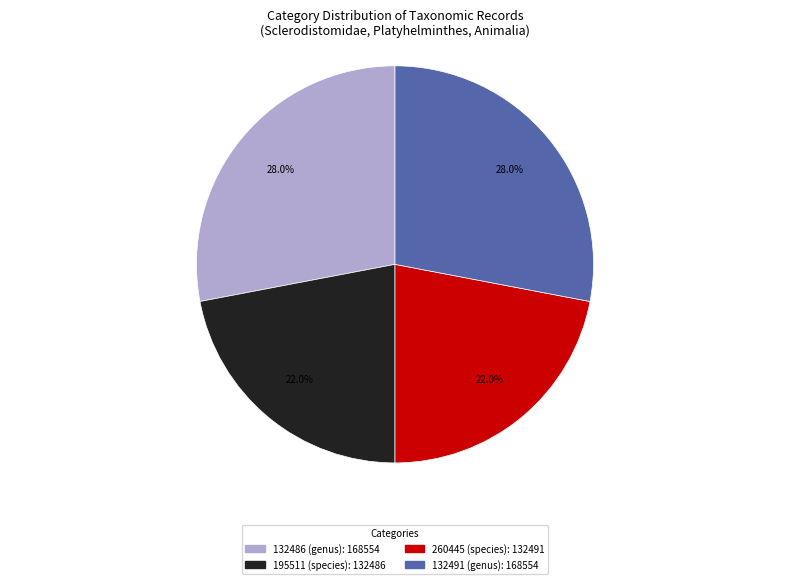

Is 260445 (species) the majority of the pie?

No